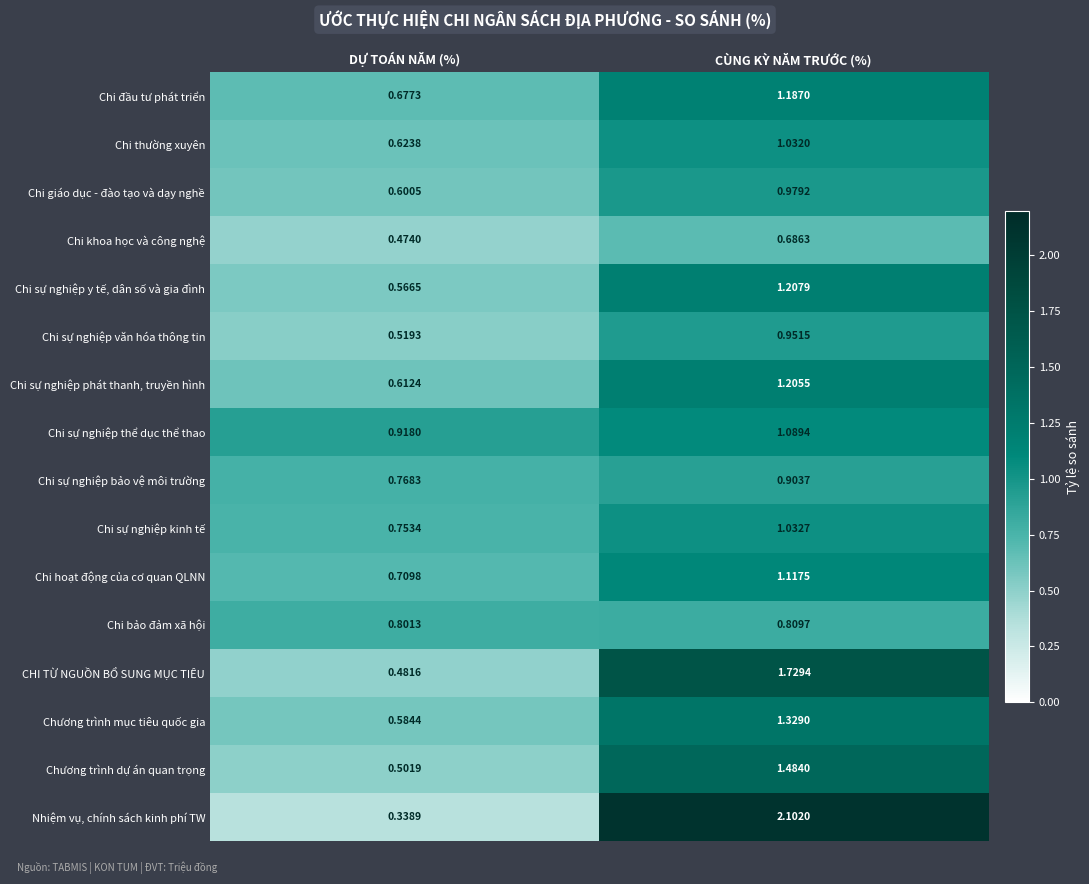

Which series has the widest spread of values?

Nhiệm vụ, chính sách kinh phí TW